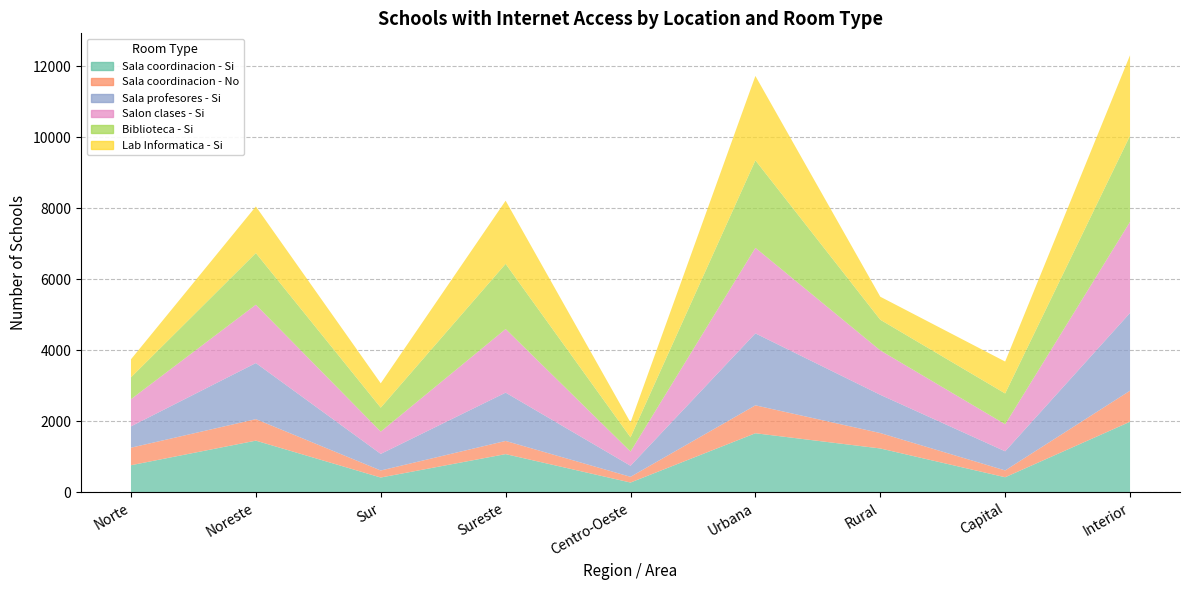

Reading left to right, list all the values displayed in this chart.

Sala coordinacion - Si: 765	1457	419	1078	278	1665	1237	427	1989
Sala coordinacion - No: 494	605	198	371	161	786	434	192	874
Sala profesores - Si: 600	1579	467	1359	311	2025	1076	538	2189
Salon clases - Si: 765	1642	627	1791	400	2409	1250	762	2565
Biblioteca - Si: 615	1454	674	1834	400	2461	863	866	2423
Lab Informatica - Si: 508	1312	686	1778	418	2376	648	898	2266